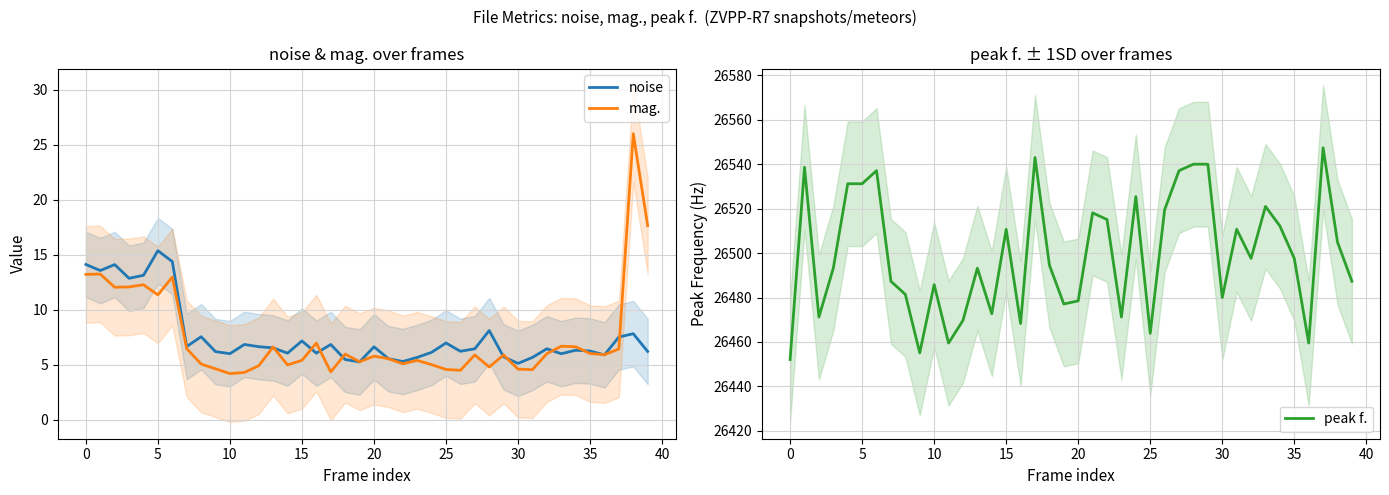

What is the difference between the mag. values at 13 and 28?

1.8